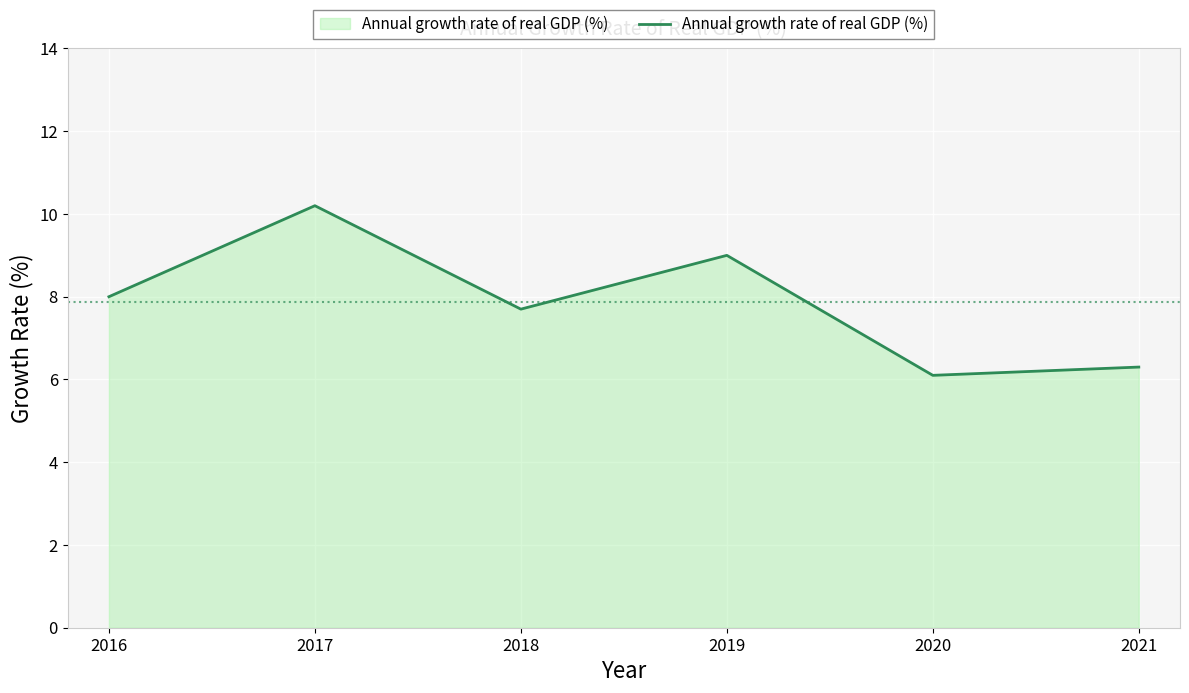

Count the number of categories in the chart.

6